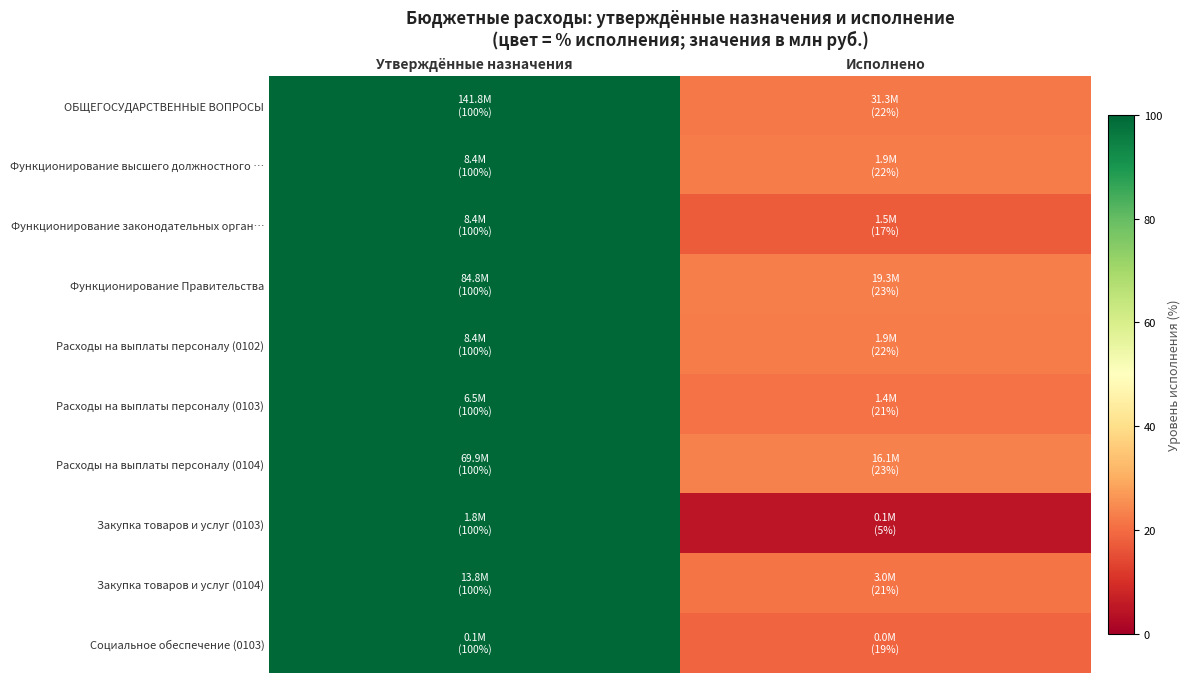

Count the number of categories in the chart.

2